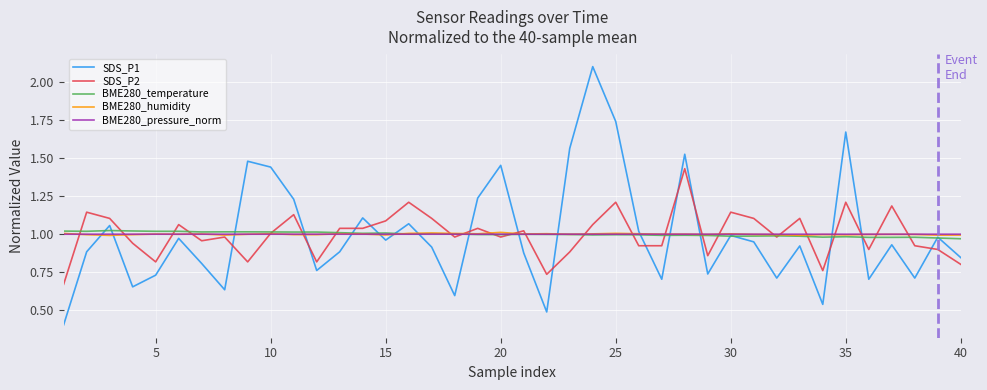

Which series has the largest range (max minus min)?

SDS_P1